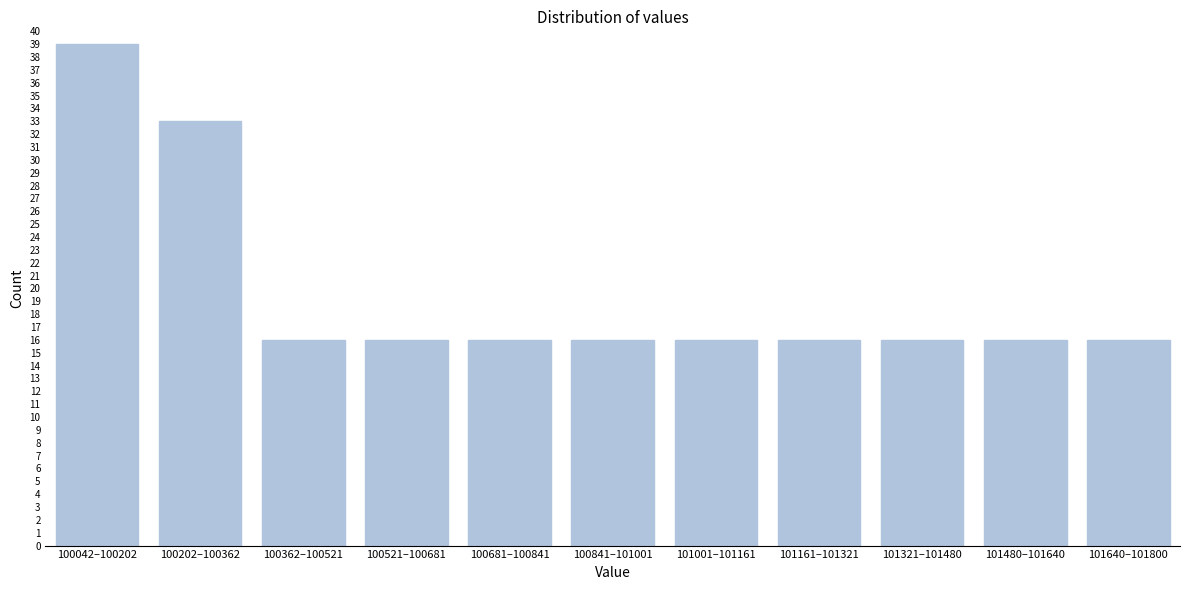

Reading right to left, what are all the values shown in this chart?

101640–101800=16	101480–101640=16	101321–101480=16	101161–101321=16	101001–101161=16	100841–101001=16	100681–100841=16	100521–100681=16	100362–100521=16	100202–100362=33	100042–100202=39